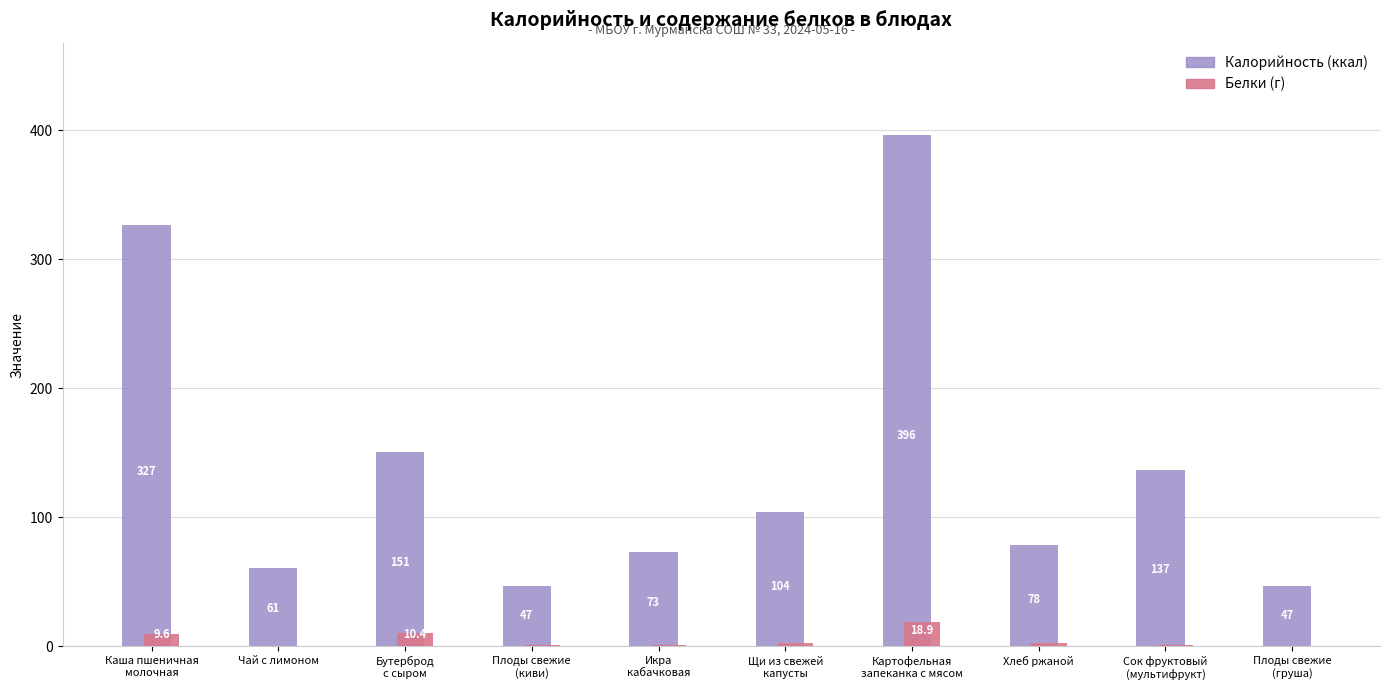

What is the greatest value displayed?

396.4